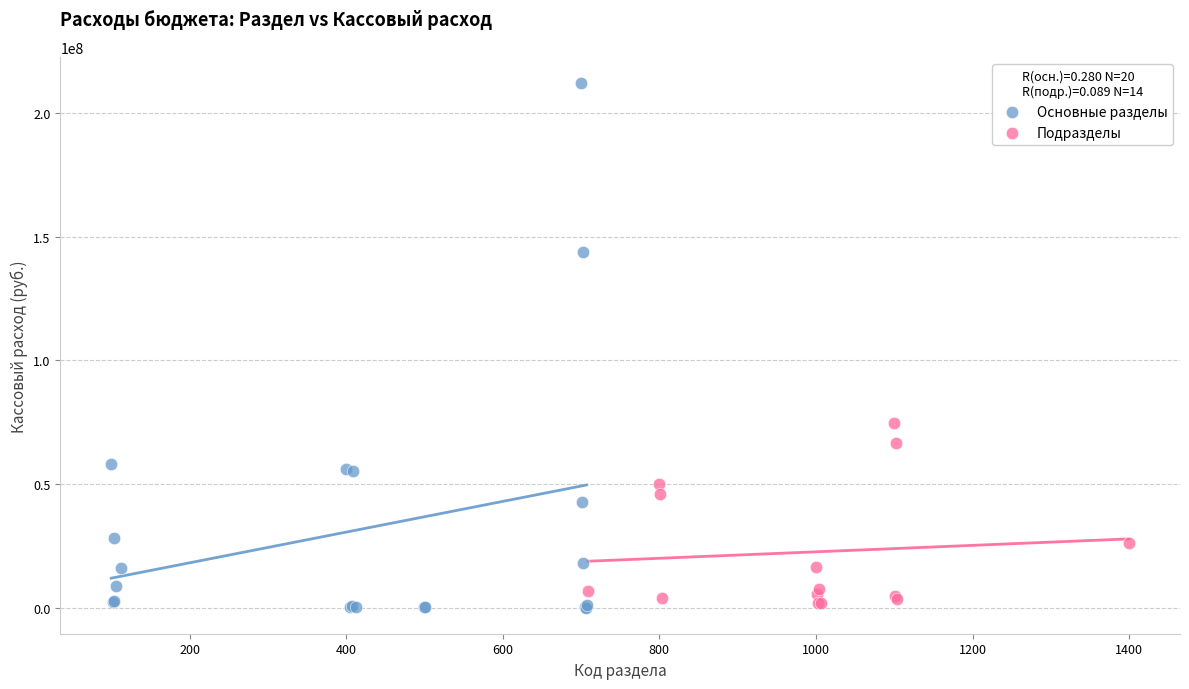

Which series has the widest spread of Y values?

Основные разделы